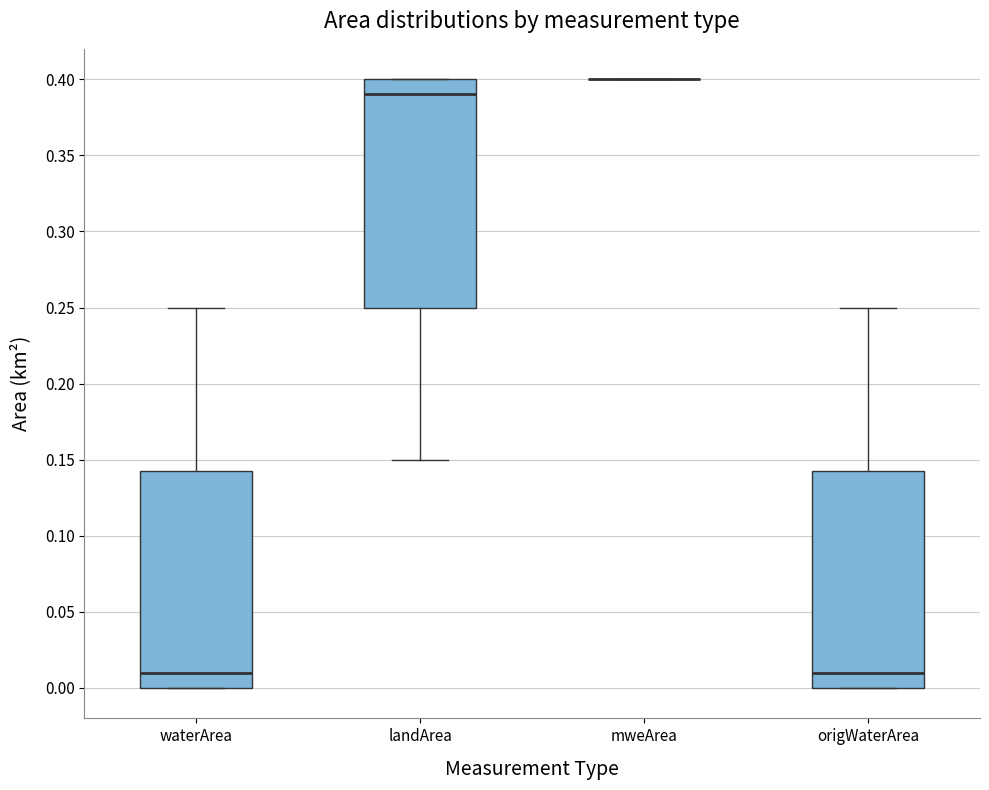

Reading left to right, transcribe this box plot: for each box, give where its median line is, the range the box spans, and where its two whiskers end, as read against the y-axis. The values are not printed on the chart, so give them approximately, as read against the axis.

waterArea: median 0.010, box 0.000 to 0.145, whiskers 0.000 to 0.250
landArea: median 0.390, box 0.250 to 0.400, whiskers 0.150 to 0.400
mweArea: box collapsed to a line at 0.400, whiskers 0.400 to 0.400
origWaterArea: median 0.010, box 0.000 to 0.145, whiskers 0.000 to 0.250